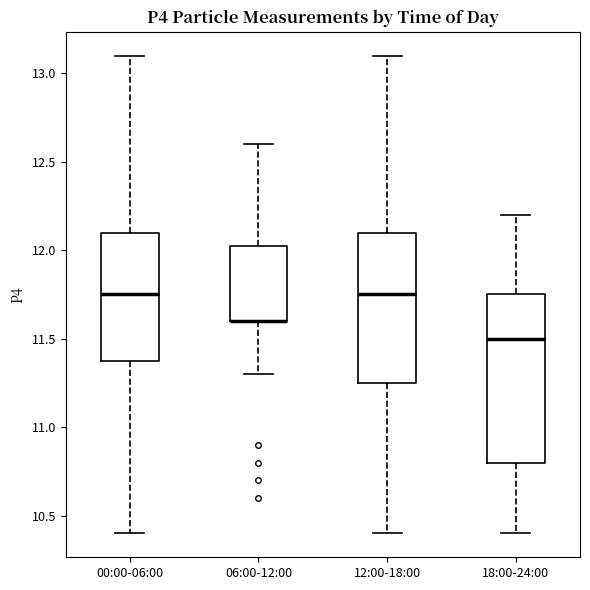

Which box is the tallest, from its lower edge to its upper edge?

18:00-24:00